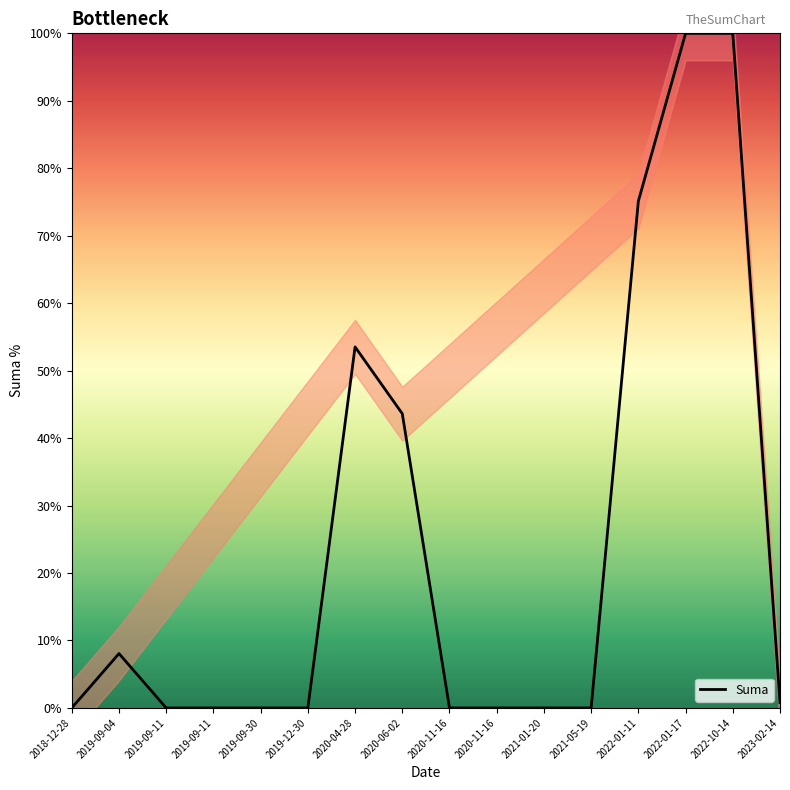

What is the difference between the values at 2020-06-02 and 2022-10-14?

56.4